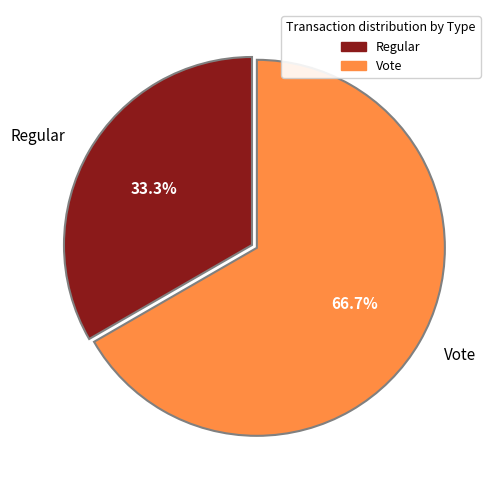

Count the number of slices in the pie.

2